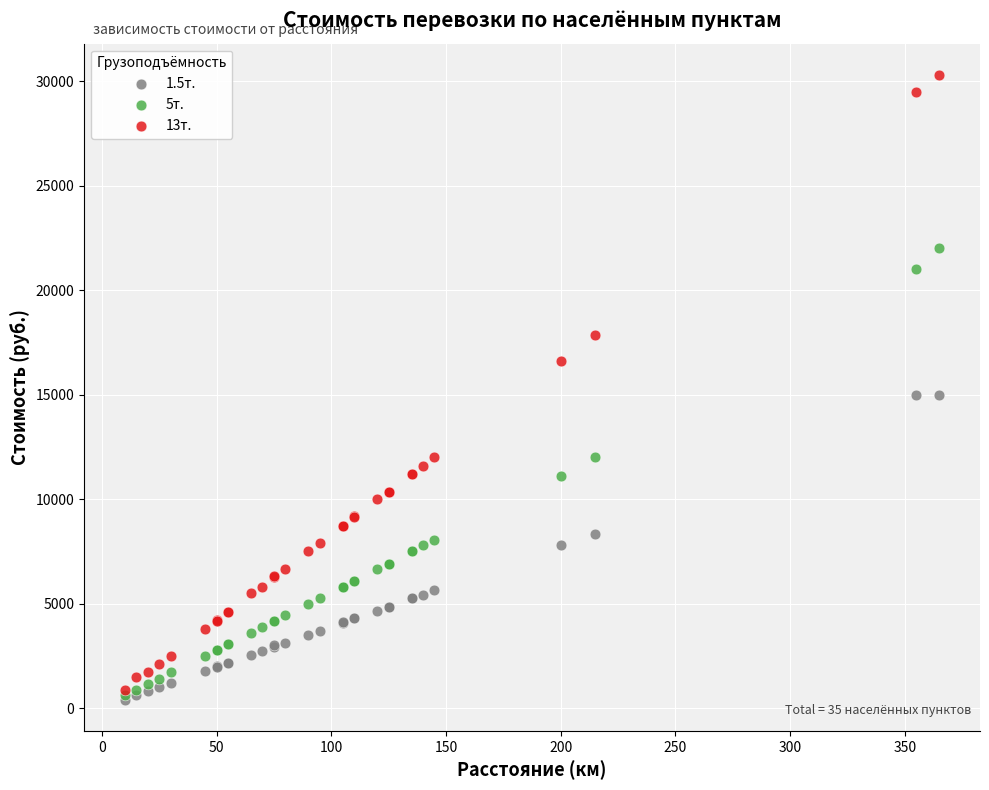

What are all the series names shown in the legend?

1.5т., 5т., 13т.